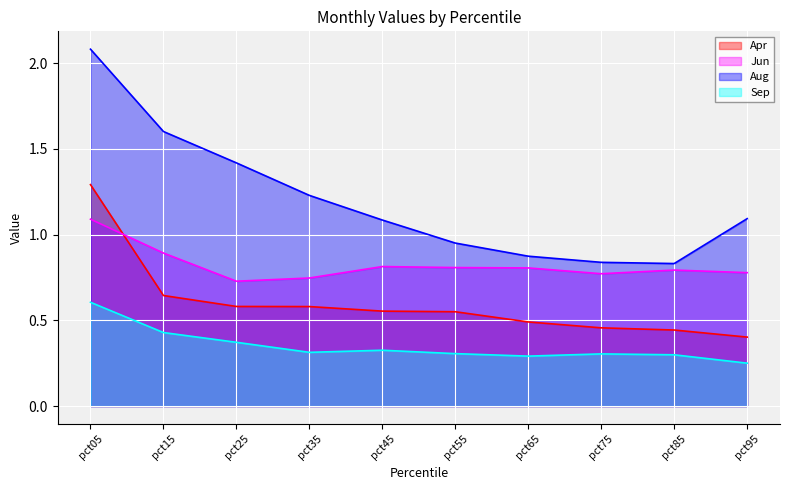

What is the sum of the Apr values at pct25 and pct75?

1.0